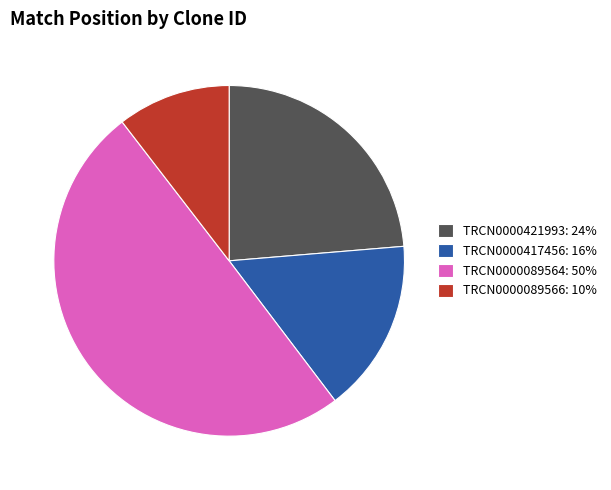

True or false: TRCN0000421993: 24% accounts for 33% of the total.

False